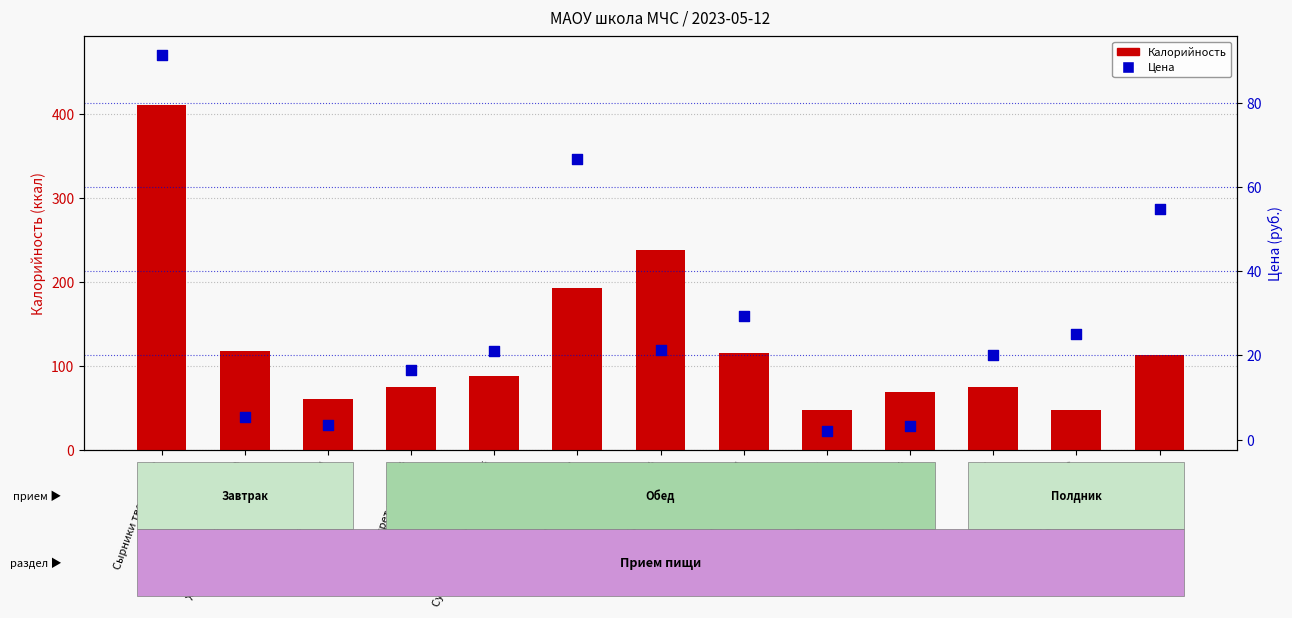

At which category is the sum across all series the highest?

Сырники творожные